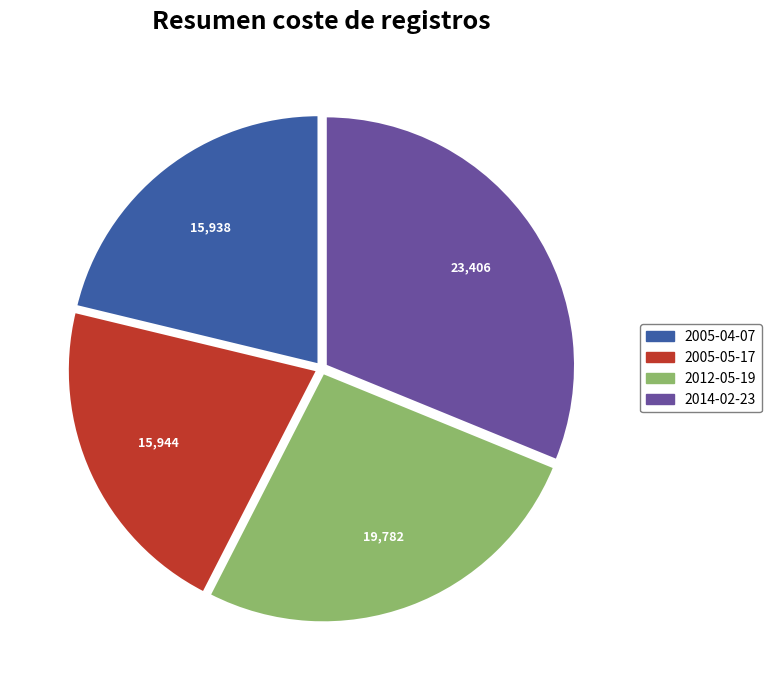

Which category has the biggest portion of the pie?

2014-02-23